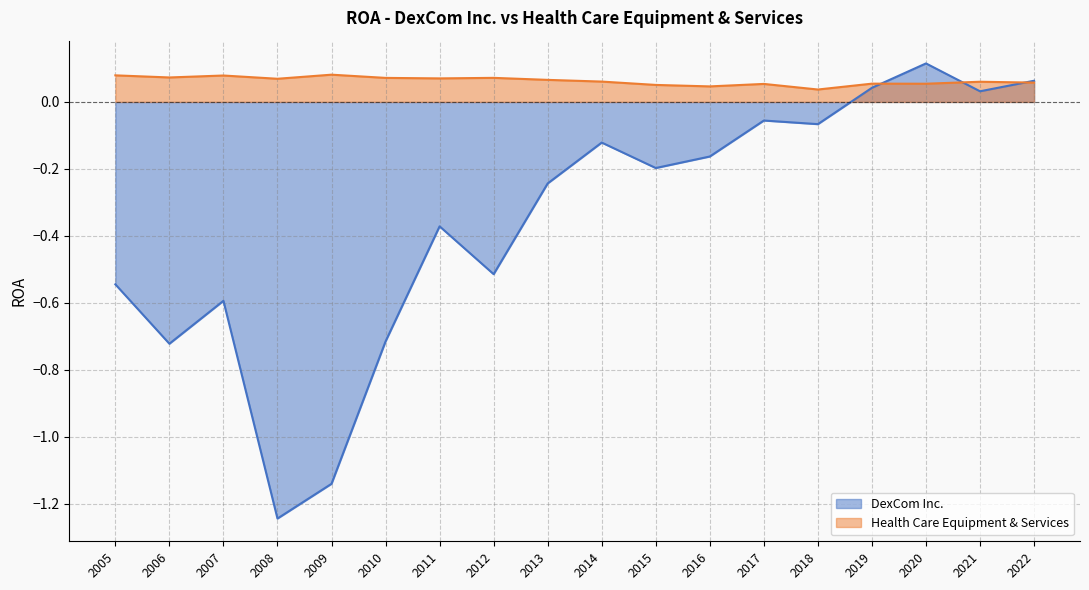

What is the difference between the highest and lowest values at 2020?

0.1